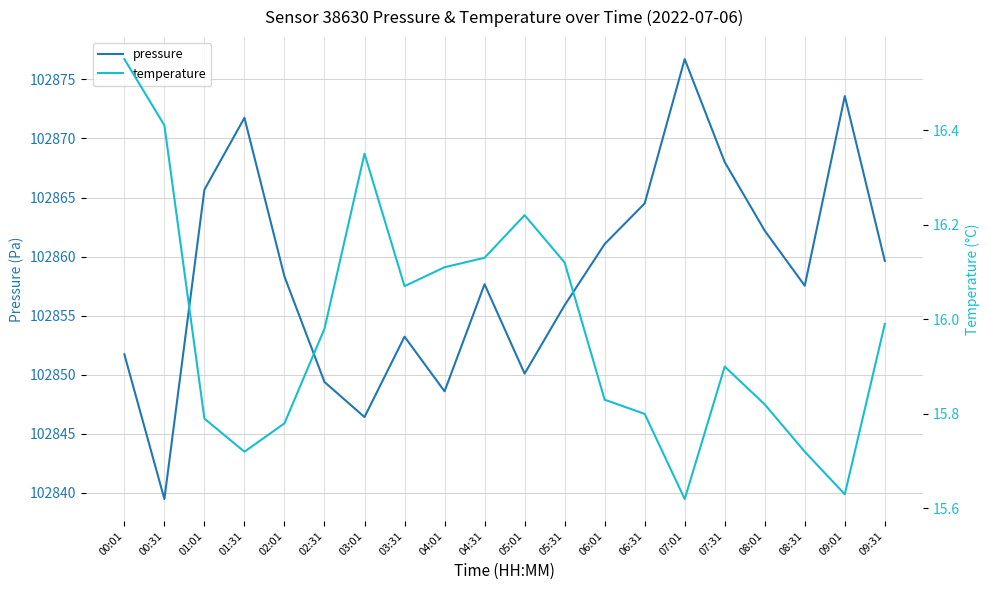

What is the label of the 12th point from the right?

04:01